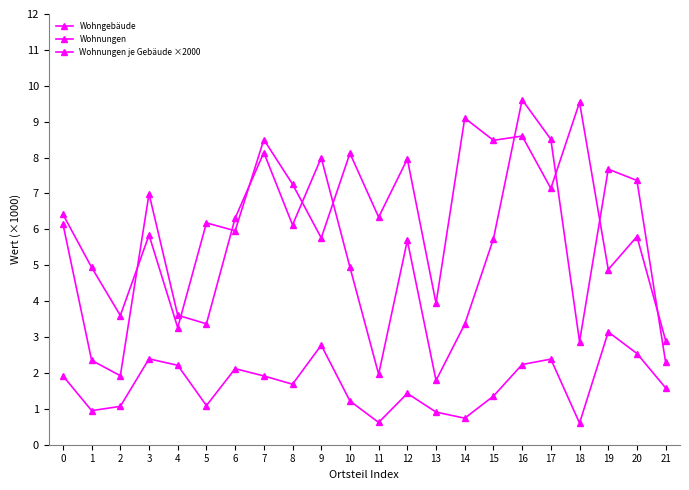

What is the value of the Wohnungen je Gebäude ×2000 point at the 6th from the left?

6180.0